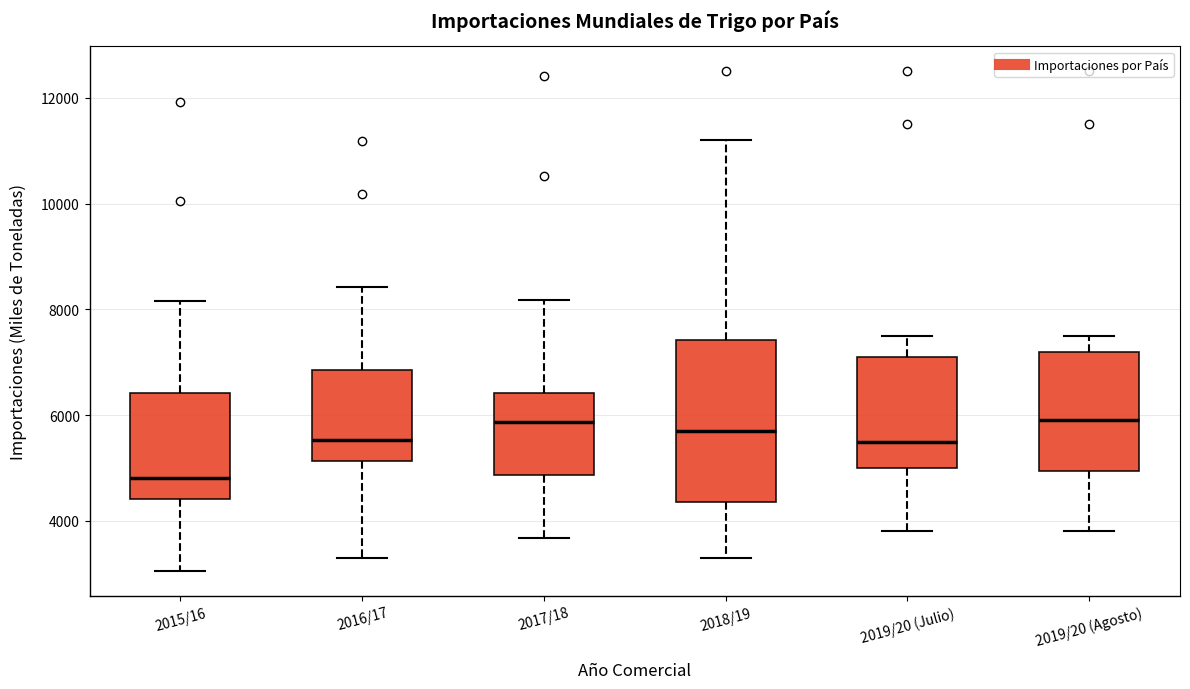

Where does the lower whisker of the box for 2019/20 (Julio) end on the y-axis? The values are not printed on the chart, so give them approximately, as read against the axis.

3800